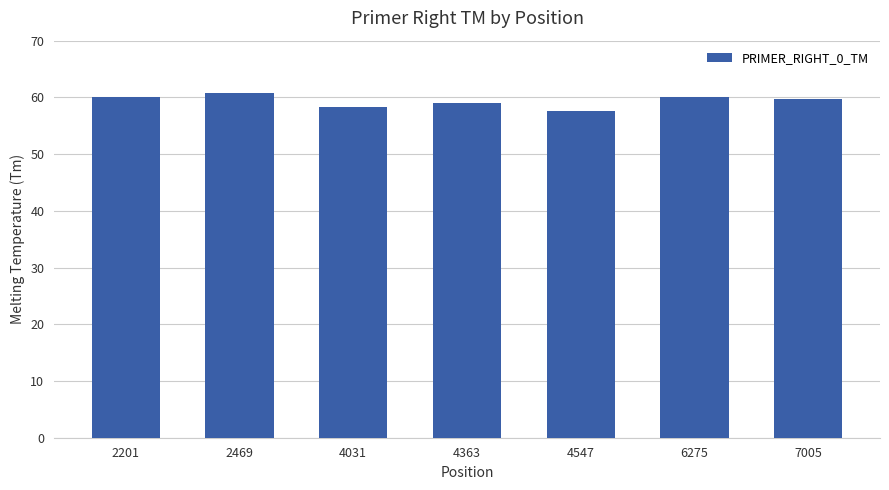

What is the sum of the values at 4363 and 2469?

119.9